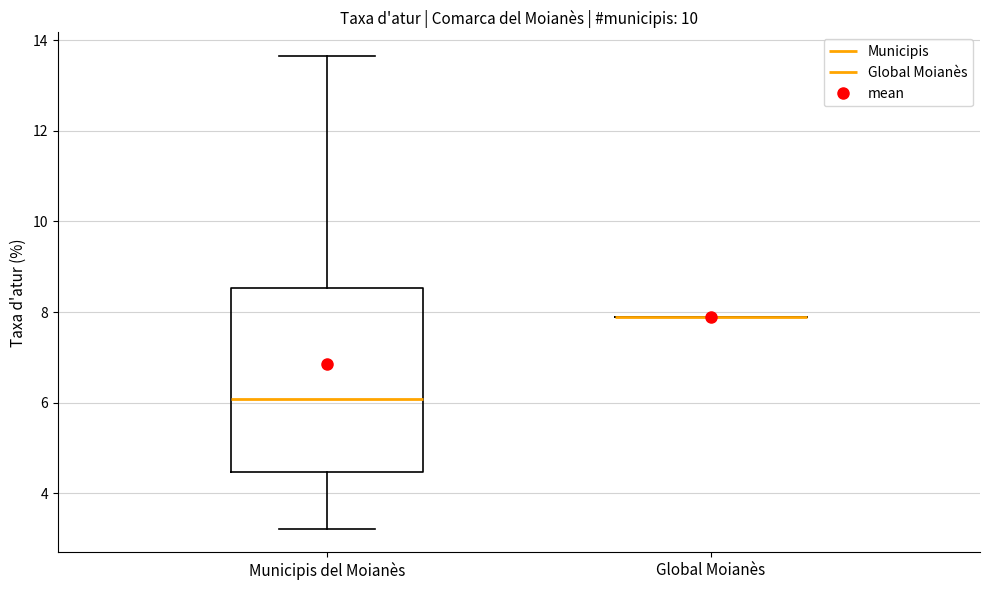

Reading left to right, read every box against the y-axis: the position of its median line, the range the box covers, and the ends of its whiskers. The values are not printed on the chart, so give them approximately, as read against the axis.

Municipis del Moianès: median 6.0, box 4.4 to 8.6, whiskers 3.2 to 13.6
Global Moianès: box collapsed to a line at 7.8, whiskers 7.8 to 7.8